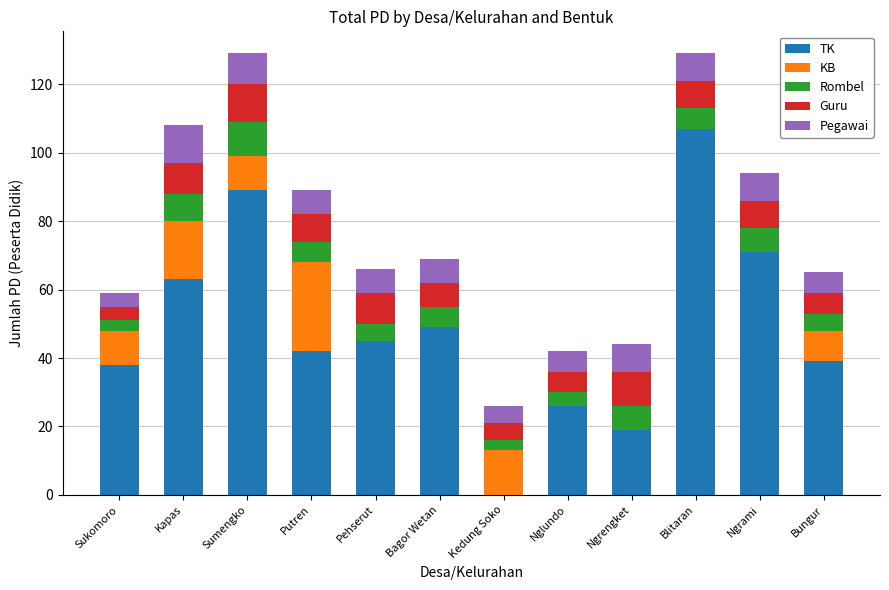

True or false: TK has a value of 42 at Putren.

True